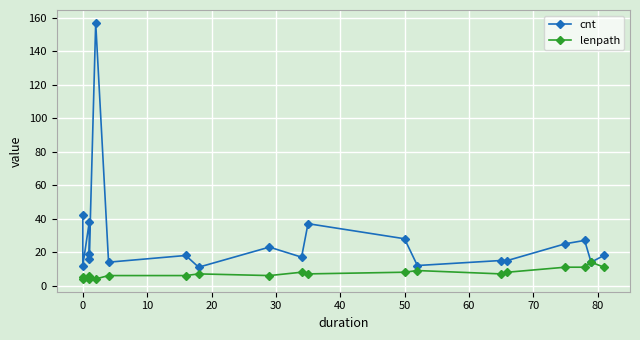

Reading left to right, extract all data points from this chart.

cnt: 42	12	38	19	16	157	14	18	11	23	17	37	28	12	15	15	25	27	14	18
lenpath: 4	5	5	4	6	4	6	6	7	6	8	7	8	9	7	8	11	11	14	11